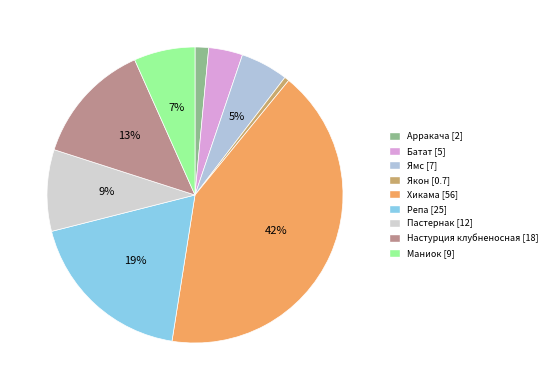

To the nearest percent, what is the average slice percentage?

11%